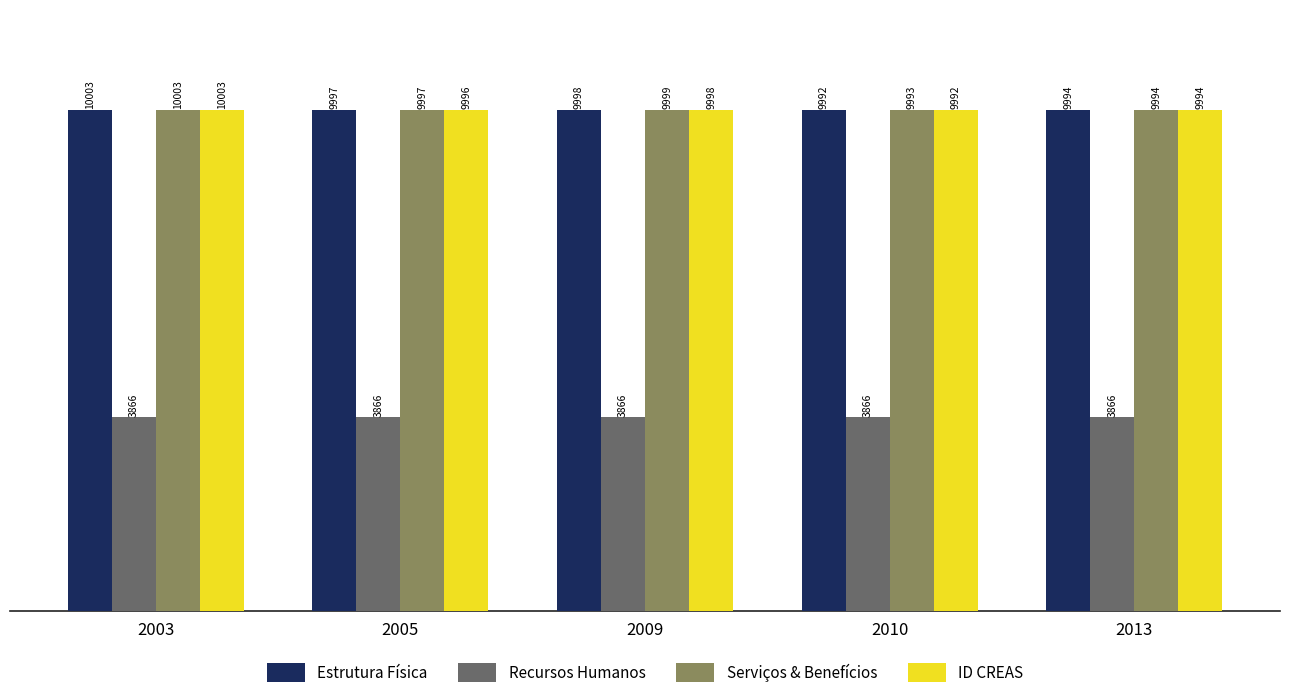

What is the greatest value displayed?

10003